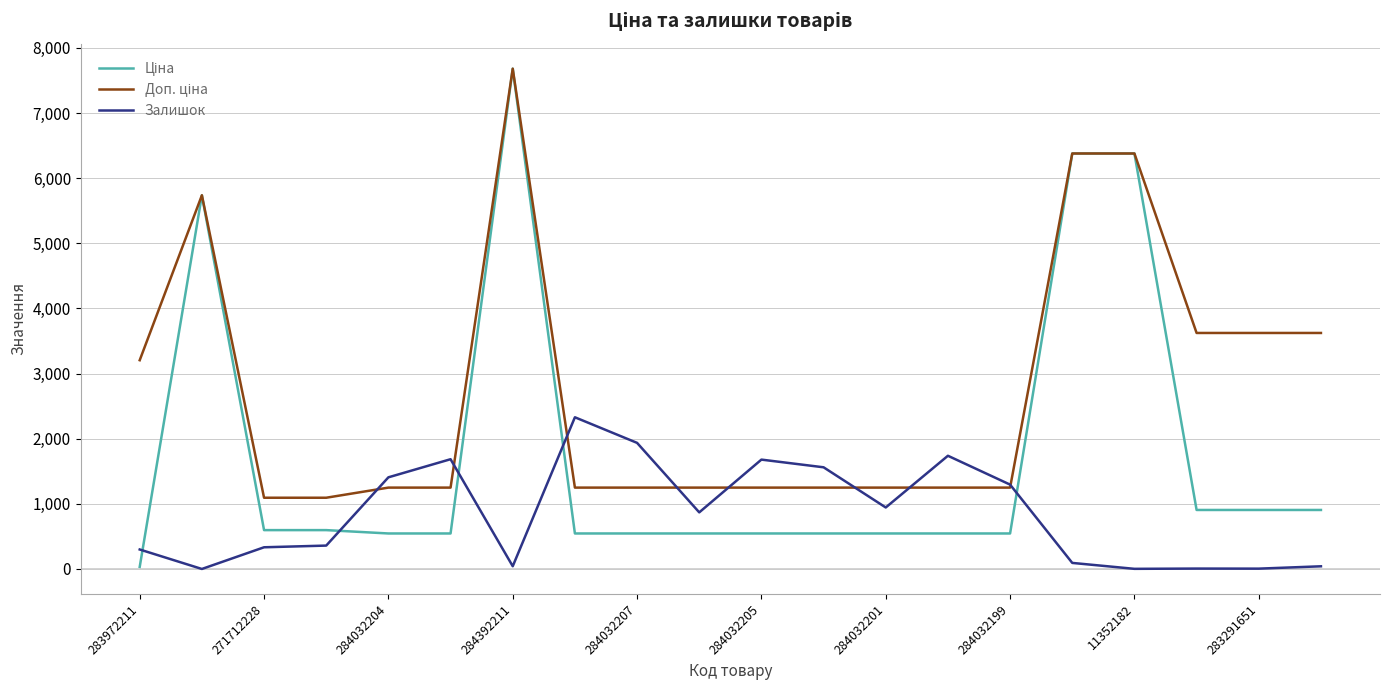

Rank the series by their maximum value, from lowest to highest.

Залишок, Ціна, Доп. ціна